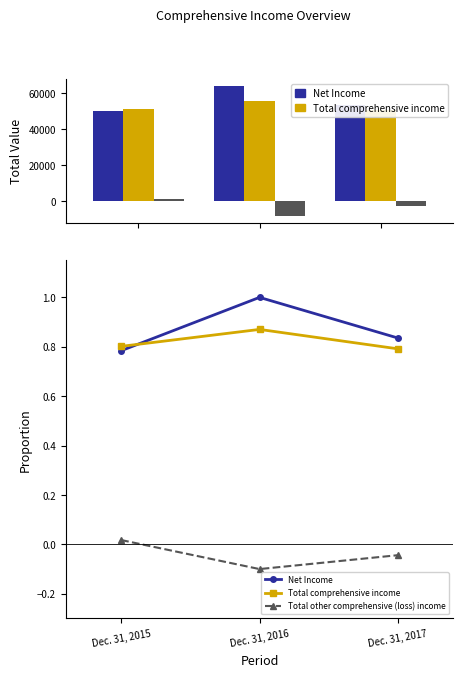

Rank the series at Dec. 31, 2015 from lowest to highest value.

Total other comprehensive (loss) income, Net Income, Total comprehensive income